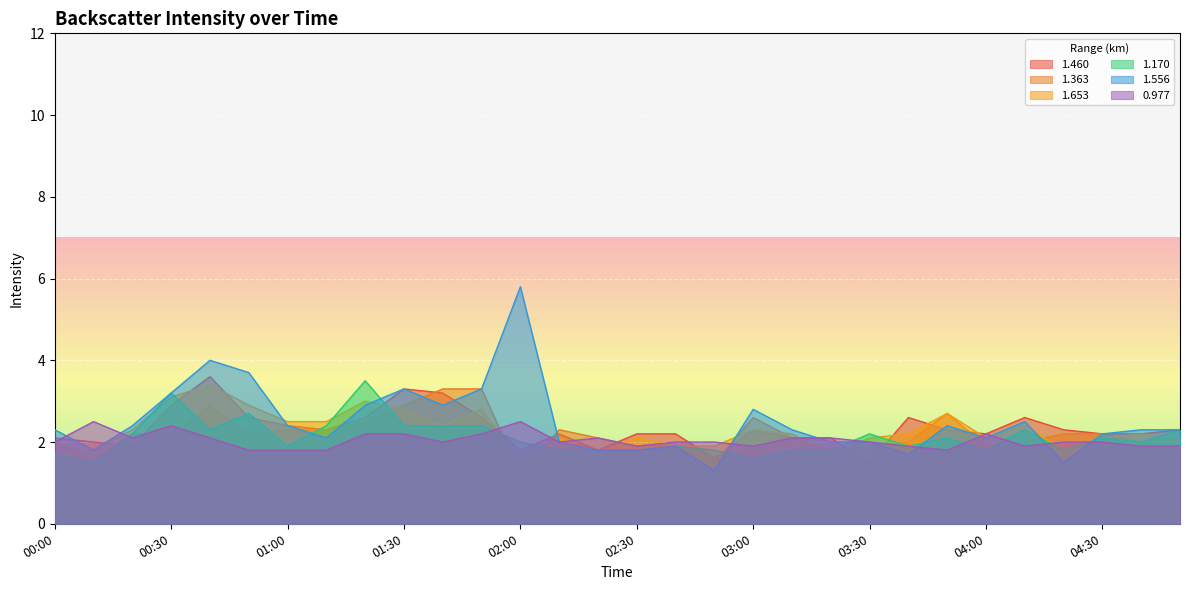

Which label corresponds to the largest value in the chart?

02:00